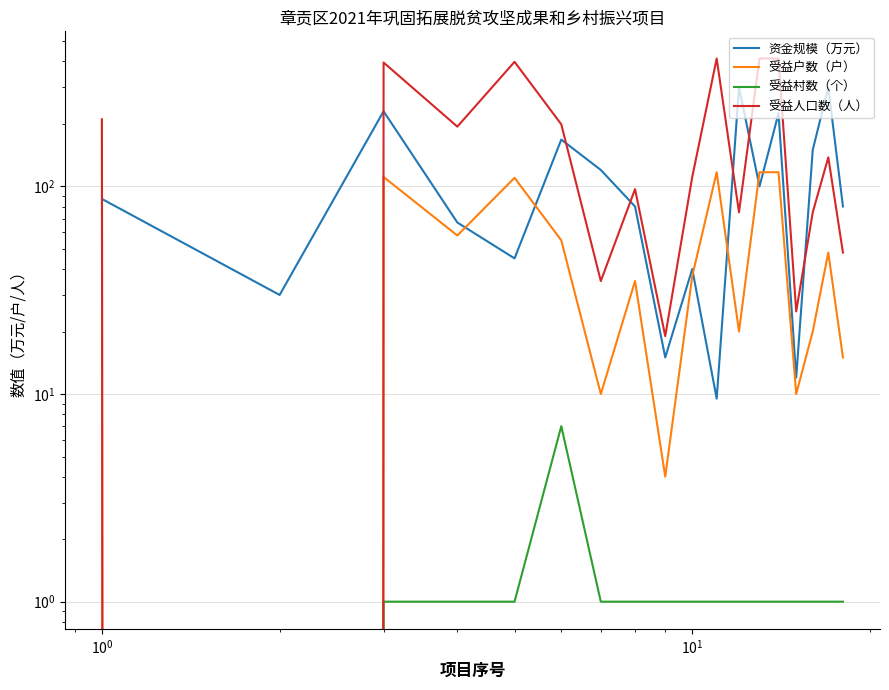

Rank the series by their maximum value, from lowest to highest.

受益村数（个）, 受益户数（户）, 资金规模（万元）, 受益人口数（人）